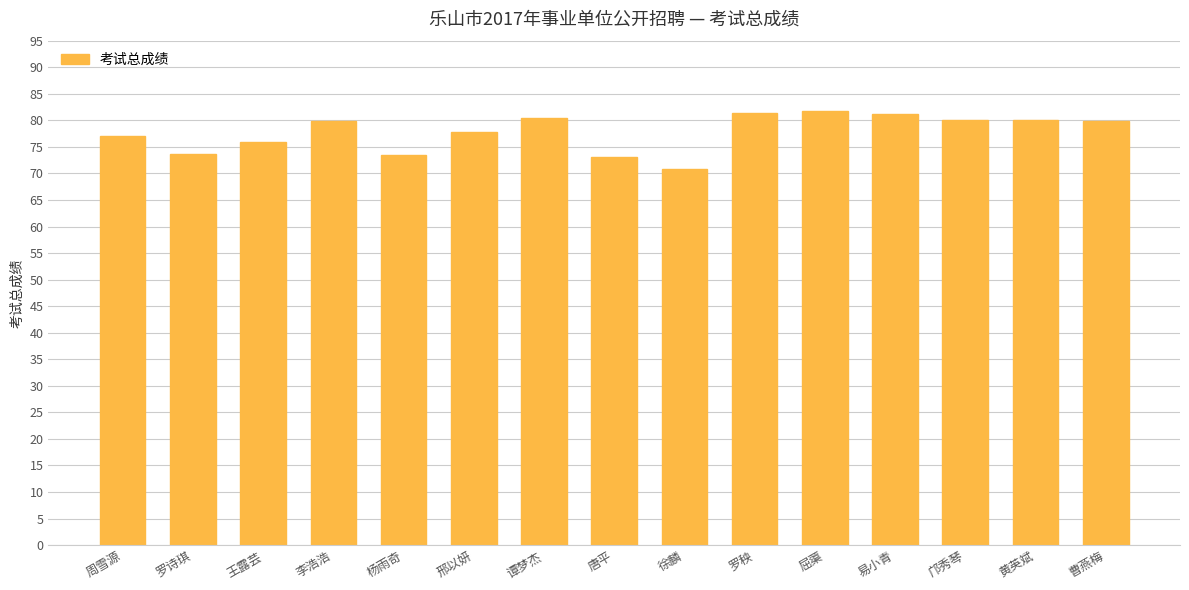

What is the greatest value displayed?

81.7